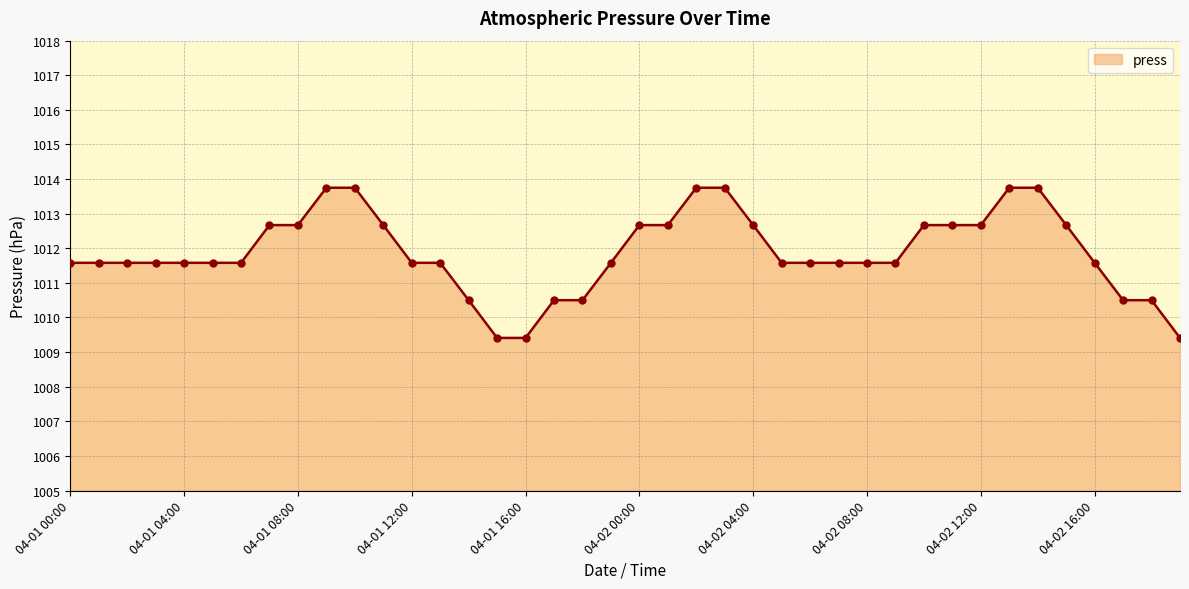

What is the difference between the maximum and minimum values?

4.3